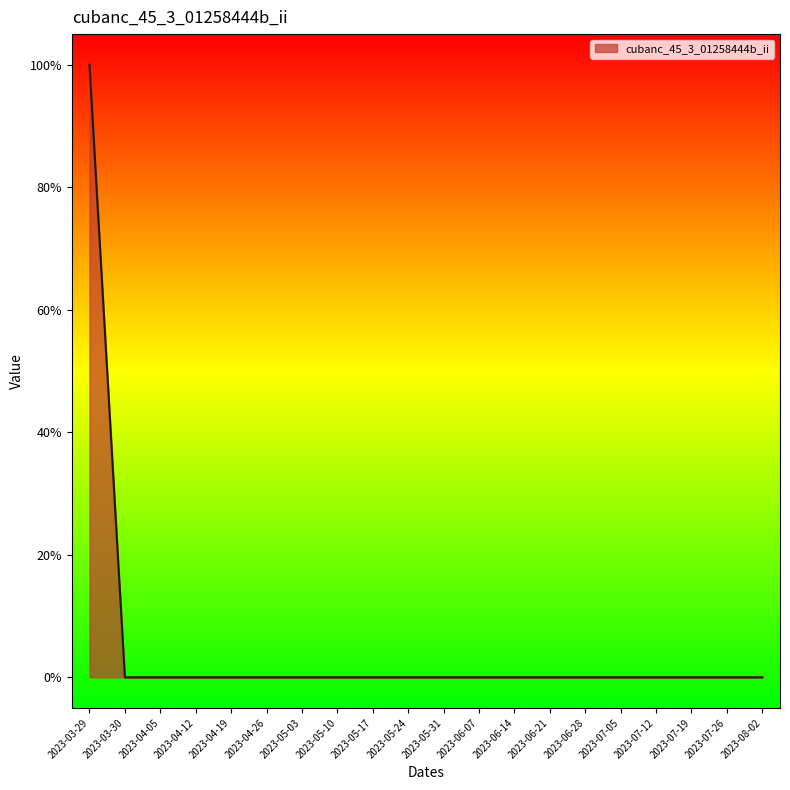

Does the chart have visible grid lines?

No